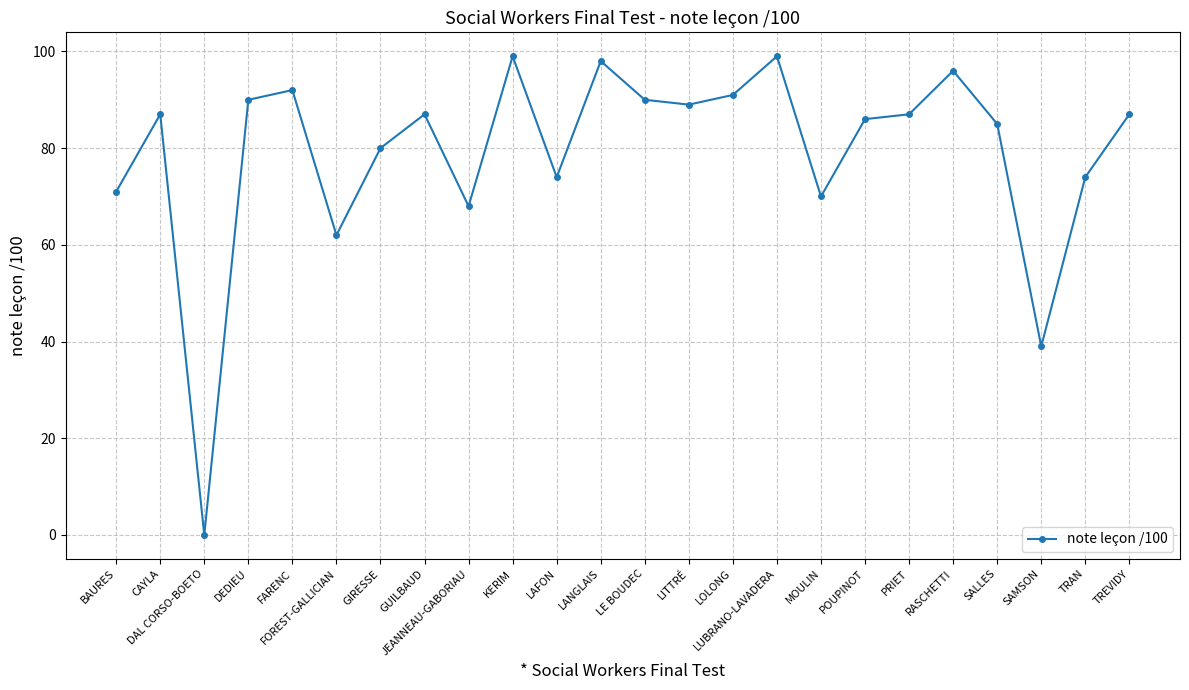

How many values are above zero?

23